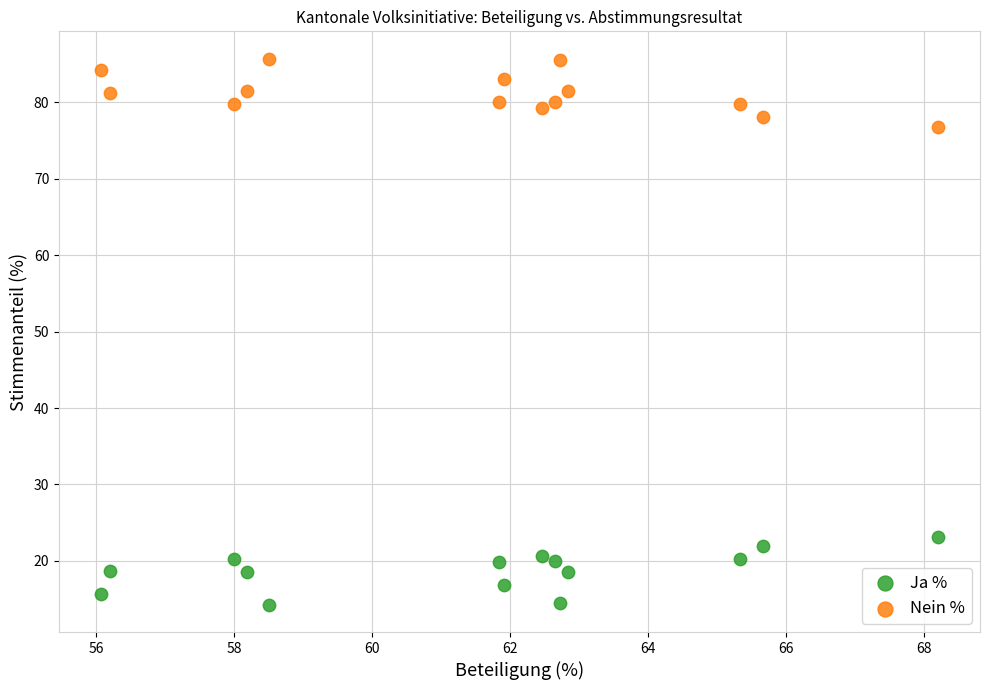

What are all the series names shown in the legend?

Ja %, Nein %